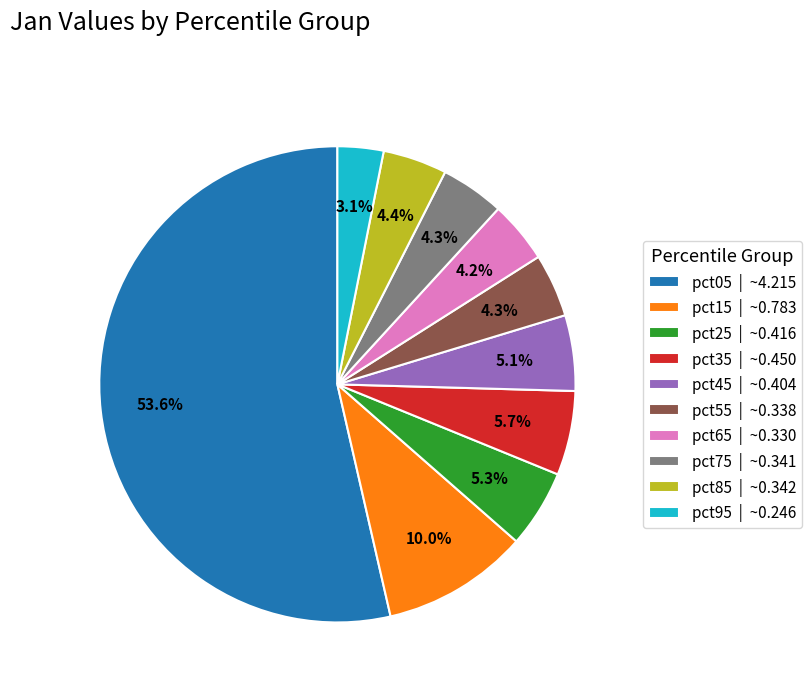

How many slices are in this pie chart?

10